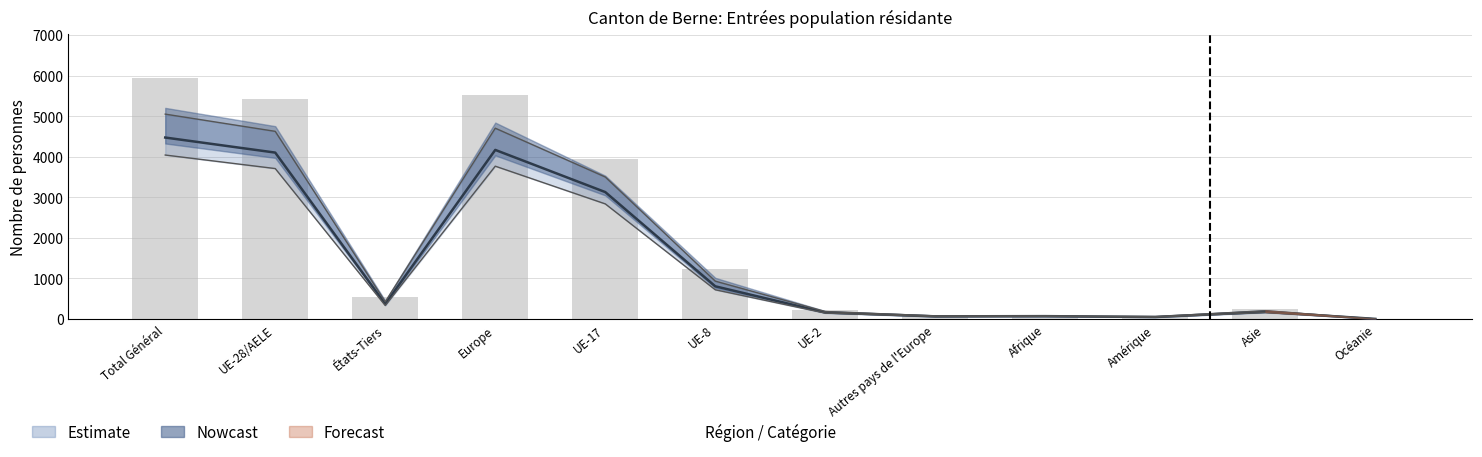

Reading left to right, what are all the values shown in this chart?

5946	5413	533	5523	3946	1224	228	110	74	84	259	3